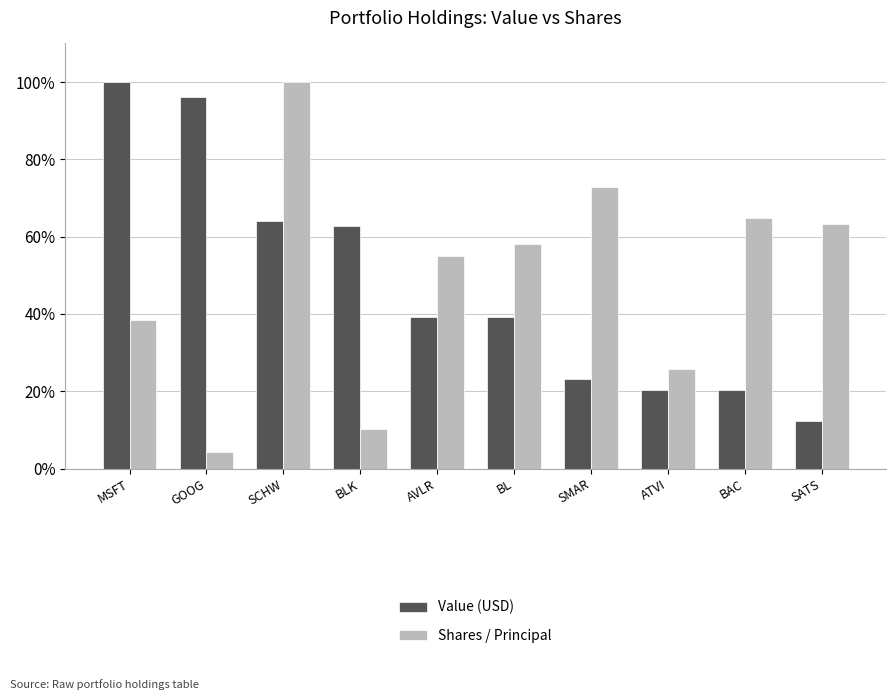

At which label does Value (USD) first exceed 39?

MSFT